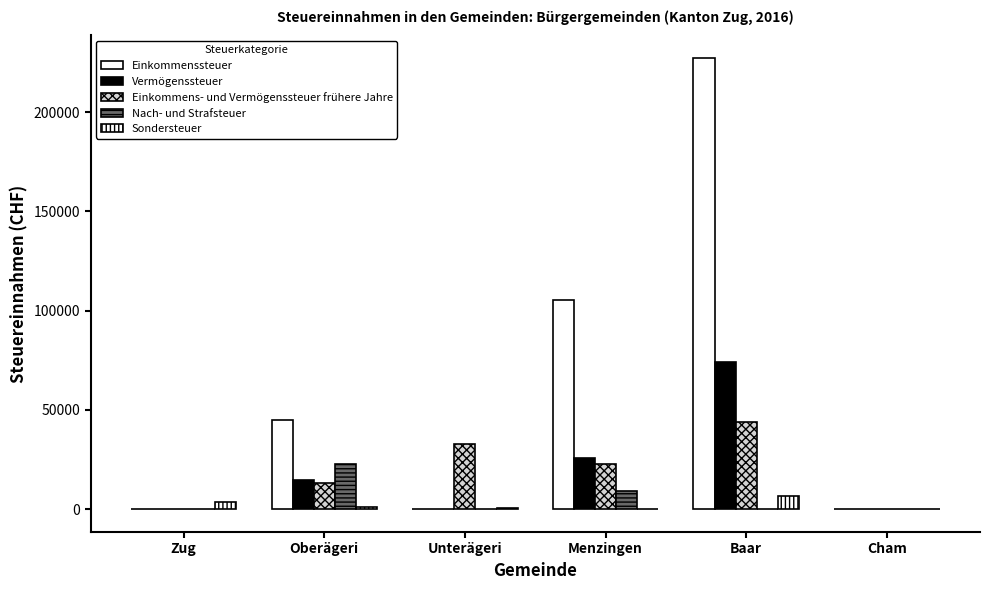

At which label is Einkommenssteuer closest to 113613?

Menzingen